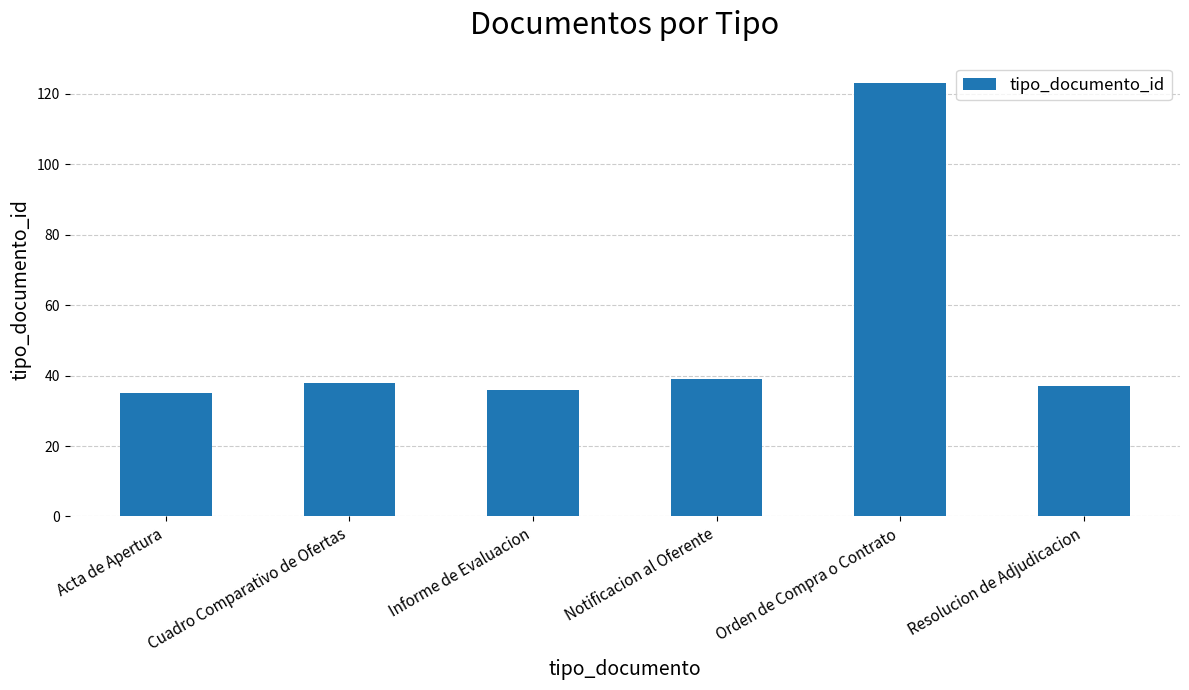

What is the value of the 1st bar from the left?

35